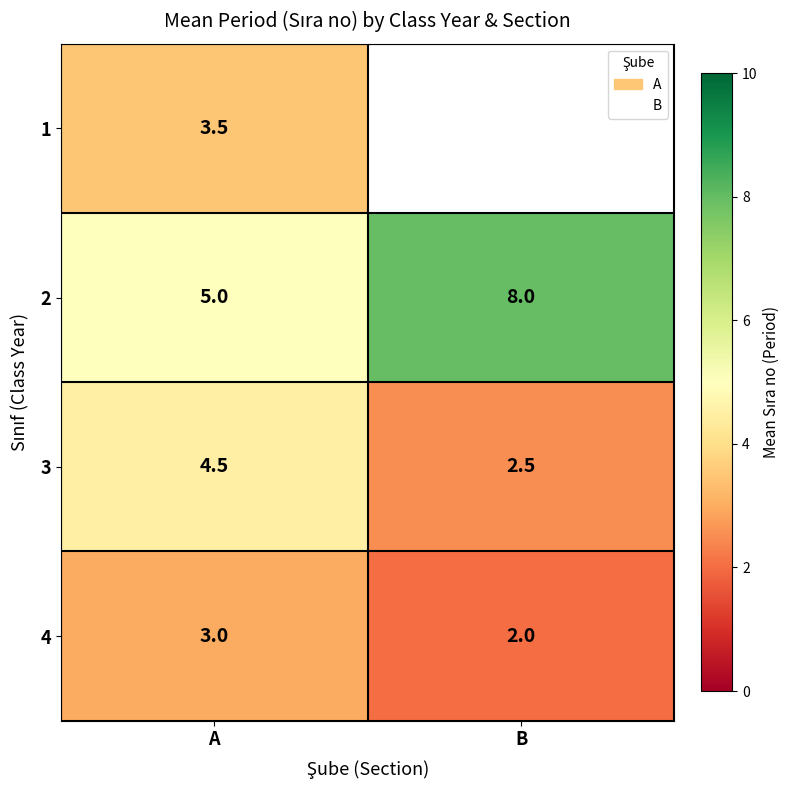

List the labels in order of 3 value, smallest first.

B, A